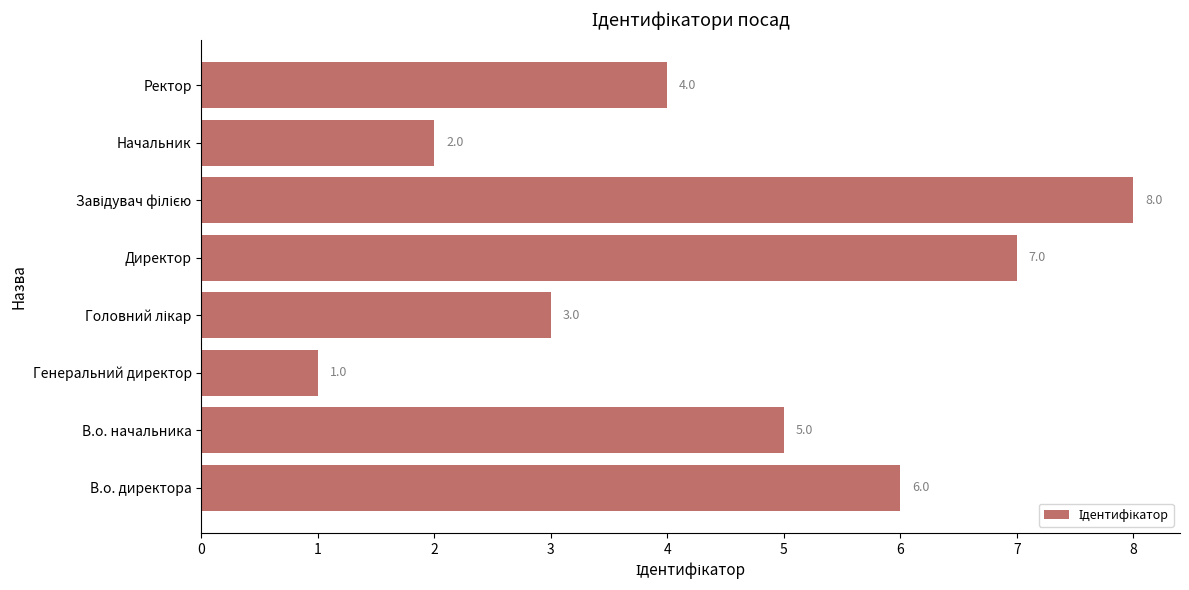

What is the sum of all values?

36